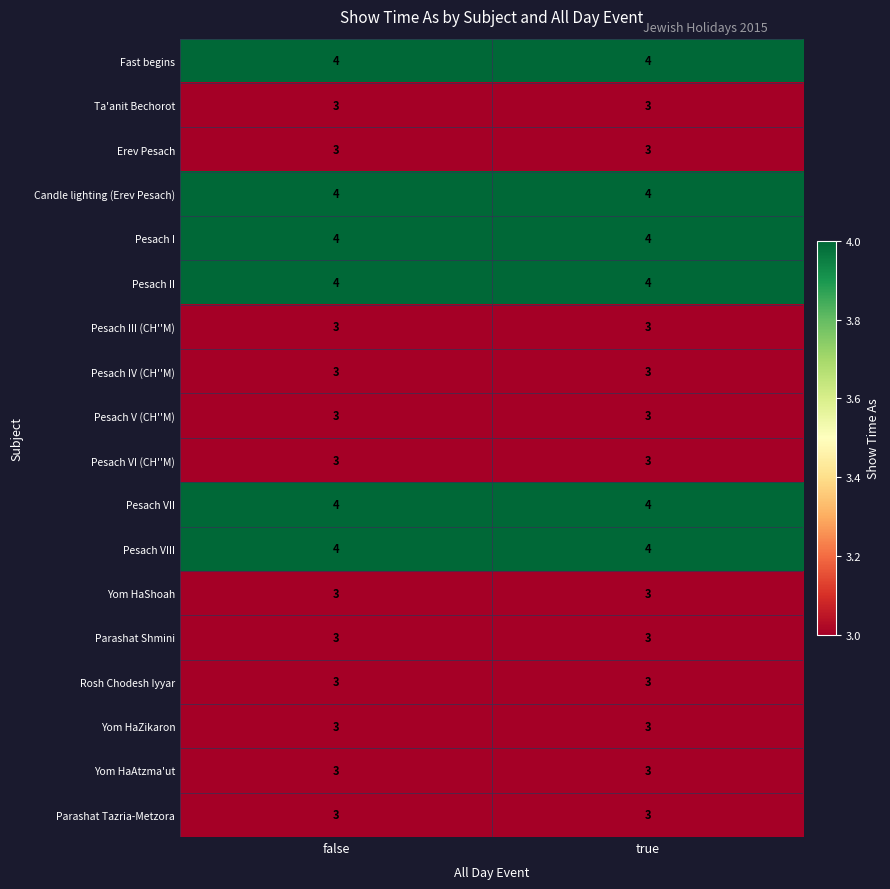

What is the total value across all series at false?

60